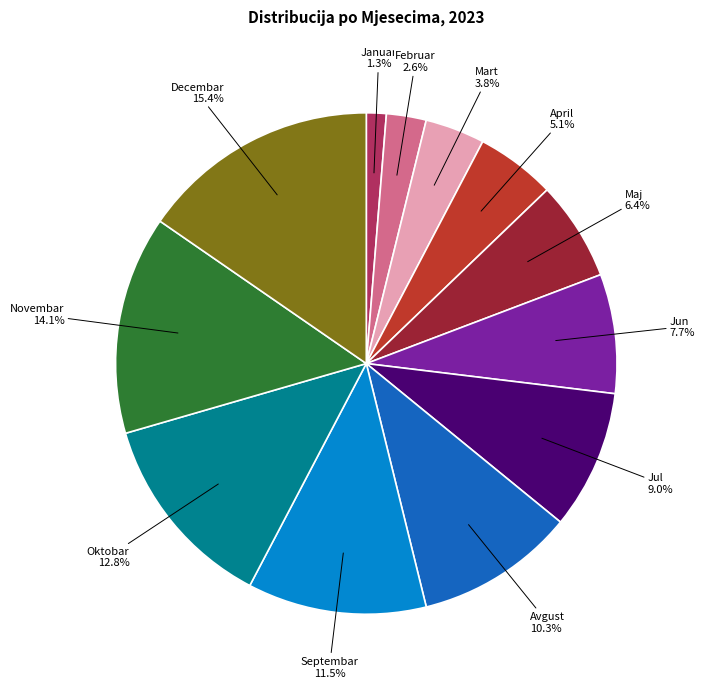

How many slices are in this pie chart?

12